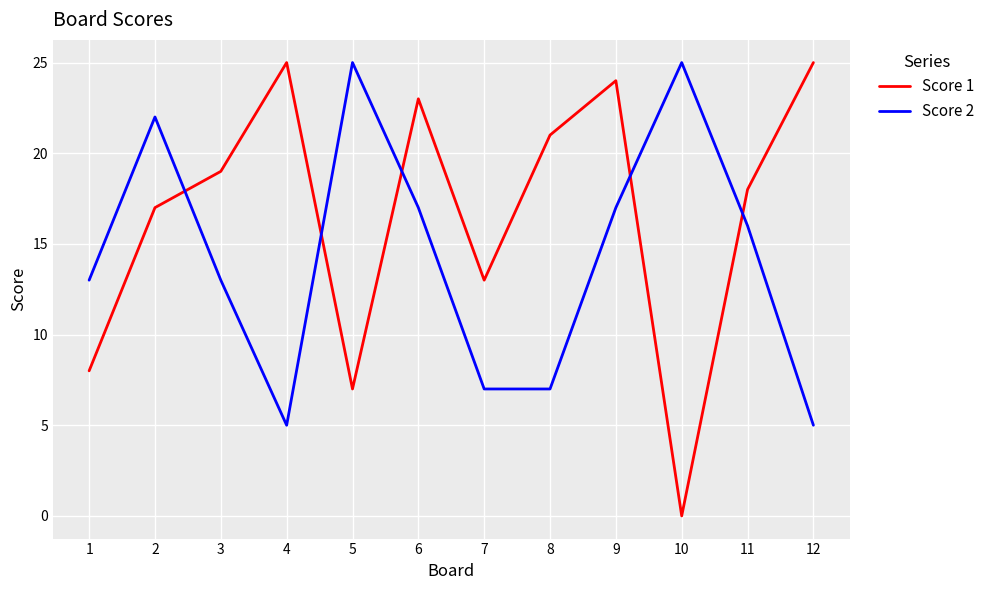

Is the value of Score 1 at 5 greater than the value of Score 2 at 4?

Yes